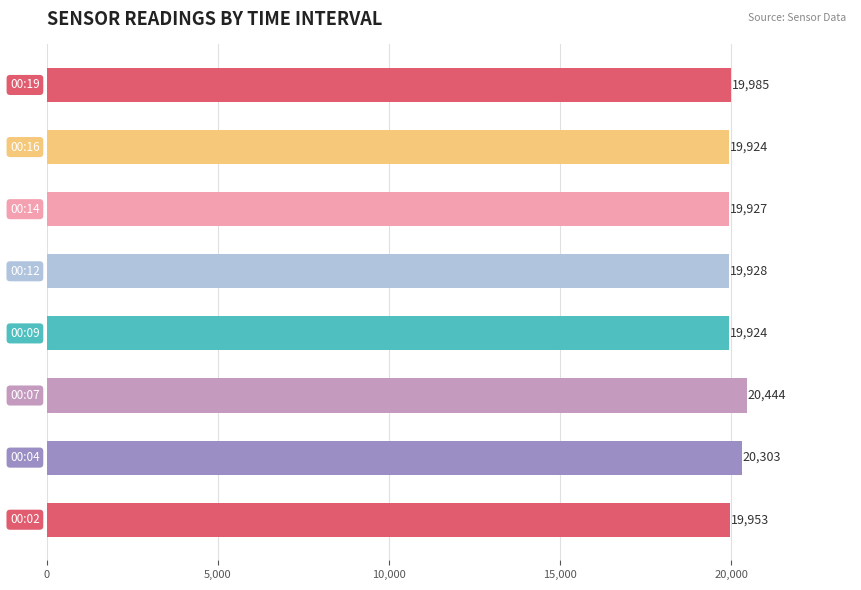

What is the difference between the second highest and minimum values?

379